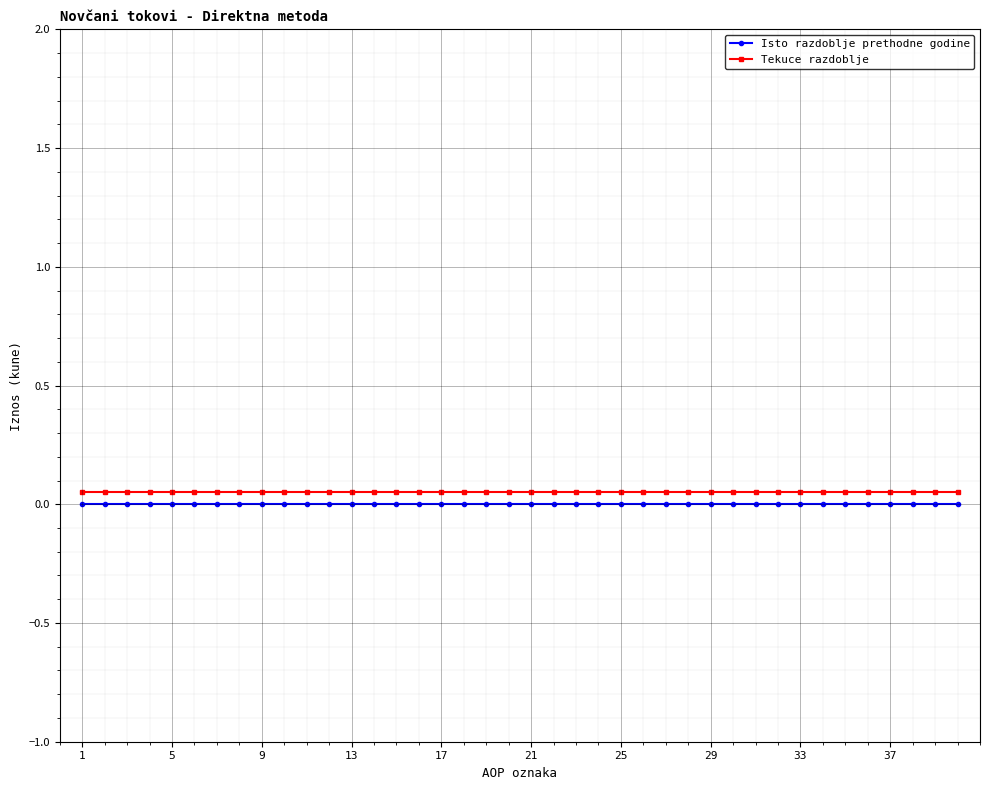

True or false: Tekuce razdoblje and Isto razdoblje prethodne godine intersect in this chart.

False